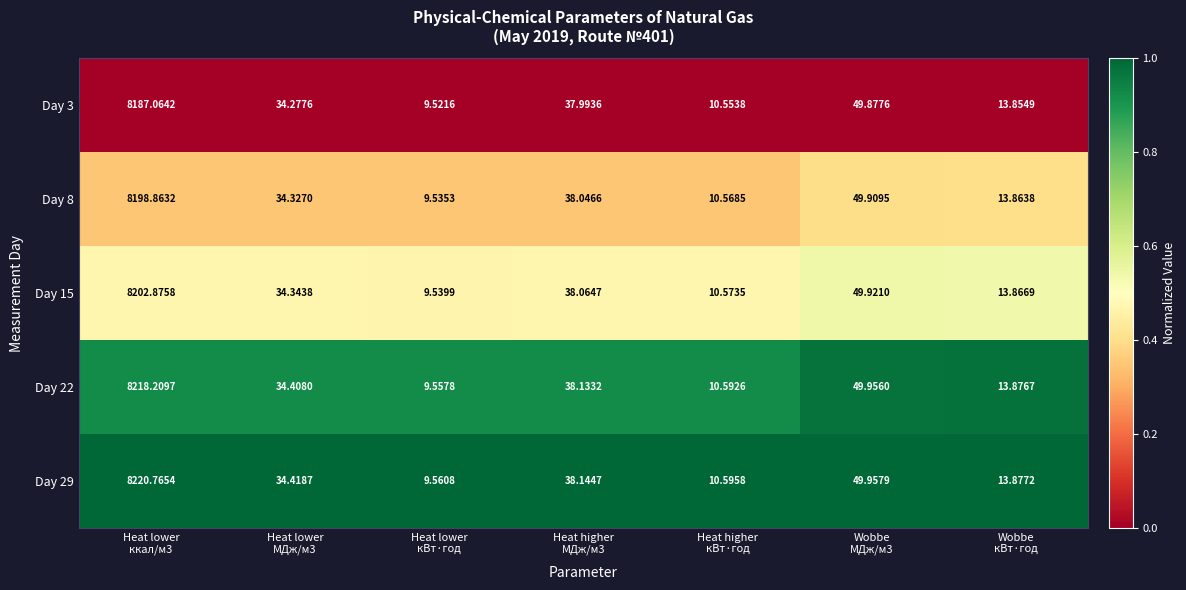

Reading left to right, extract all data points from this chart.

Day 3: Heat lower
ккал/м3=8187.1	Heat lower
МДж/м3=34.3	Heat lower
кВт·год=9.5	Heat higher
МДж/м3=38.0	Heat higher
кВт·год=10.6	Wobbe
МДж/м3=49.9	Wobbe
кВт·год=13.9
Day 8: Heat lower
ккал/м3=8198.9	Heat lower
МДж/м3=34.3	Heat lower
кВт·год=9.5	Heat higher
МДж/м3=38.0	Heat higher
кВт·год=10.6	Wobbe
МДж/м3=49.9	Wobbe
кВт·год=13.9
Day 15: Heat lower
ккал/м3=8202.9	Heat lower
МДж/м3=34.3	Heat lower
кВт·год=9.5	Heat higher
МДж/м3=38.1	Heat higher
кВт·год=10.6	Wobbe
МДж/м3=49.9	Wobbe
кВт·год=13.9
Day 22: Heat lower
ккал/м3=8218.2	Heat lower
МДж/м3=34.4	Heat lower
кВт·год=9.6	Heat higher
МДж/м3=38.1	Heat higher
кВт·год=10.6	Wobbe
МДж/м3=50.0	Wobbe
кВт·год=13.9
Day 29: Heat lower
ккал/м3=8220.8	Heat lower
МДж/м3=34.4	Heat lower
кВт·год=9.6	Heat higher
МДж/м3=38.1	Heat higher
кВт·год=10.6	Wobbe
МДж/м3=50.0	Wobbe
кВт·год=13.9